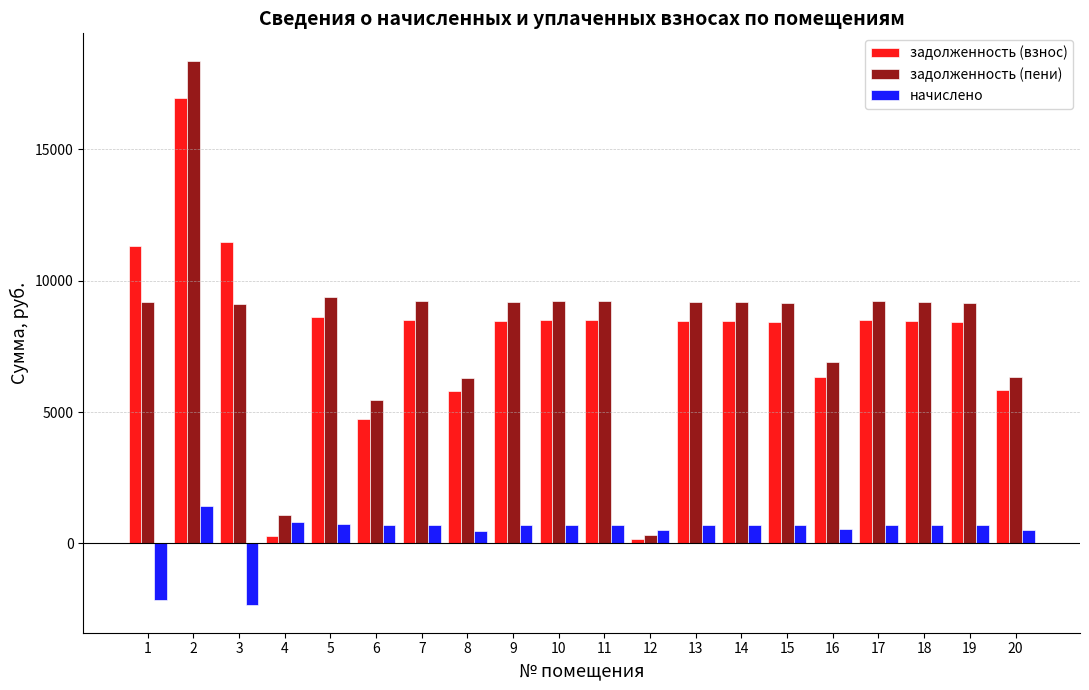

How many data points does each series have?

20